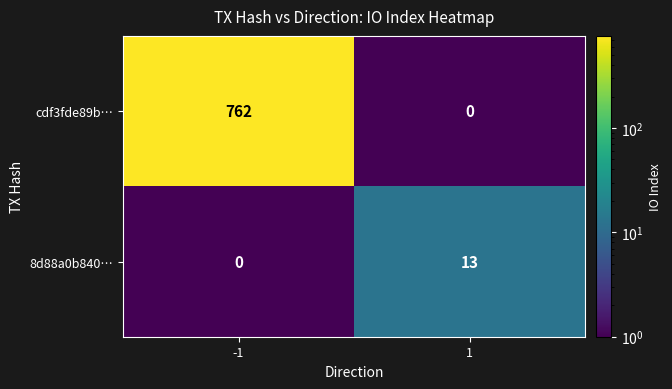

Rank the series at 1 from highest to lowest value.

8d88a0b840…, cdf3fde89b…